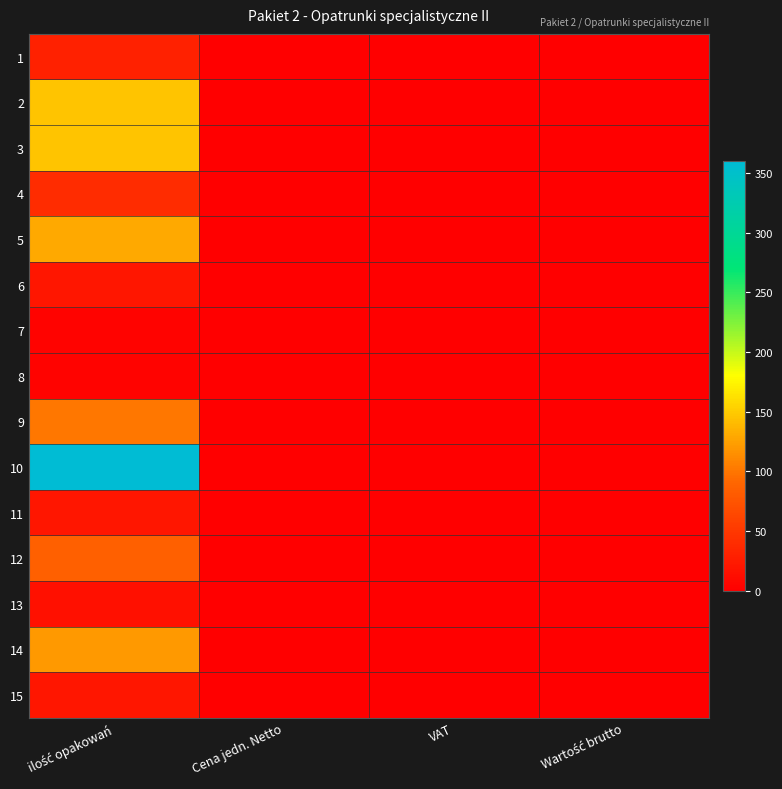

Which category has the highest value across all series?

ilość opakowań